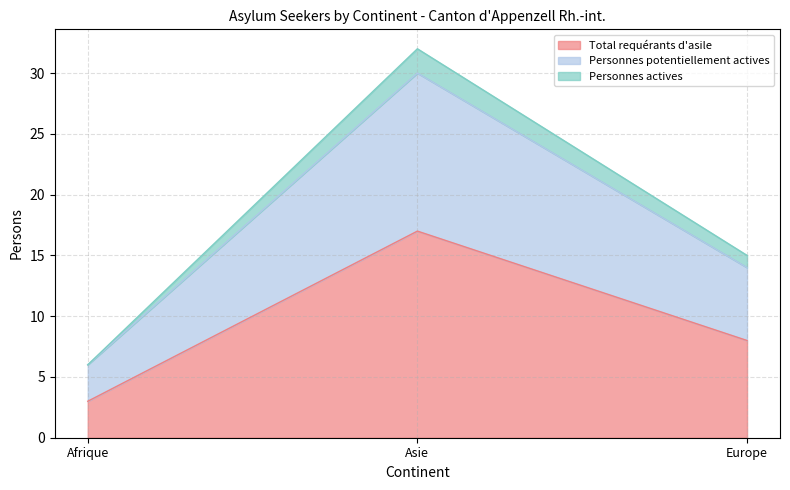

What position from the right is Afrique?

3